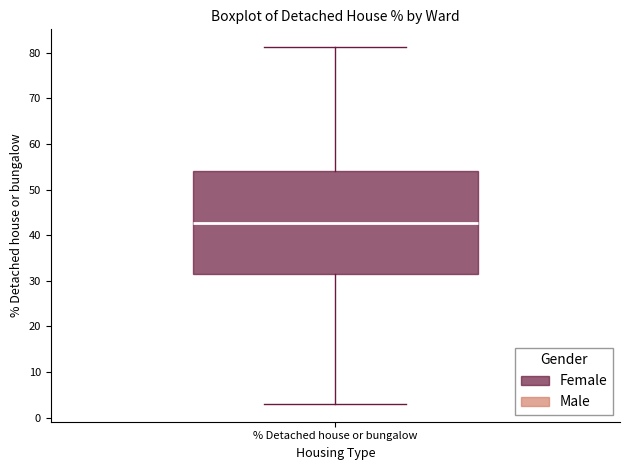

Where is the lower edge of the box for % Detached house or bungalow on the y-axis? The values are not printed on the chart, so give them approximately, as read against the axis.

31